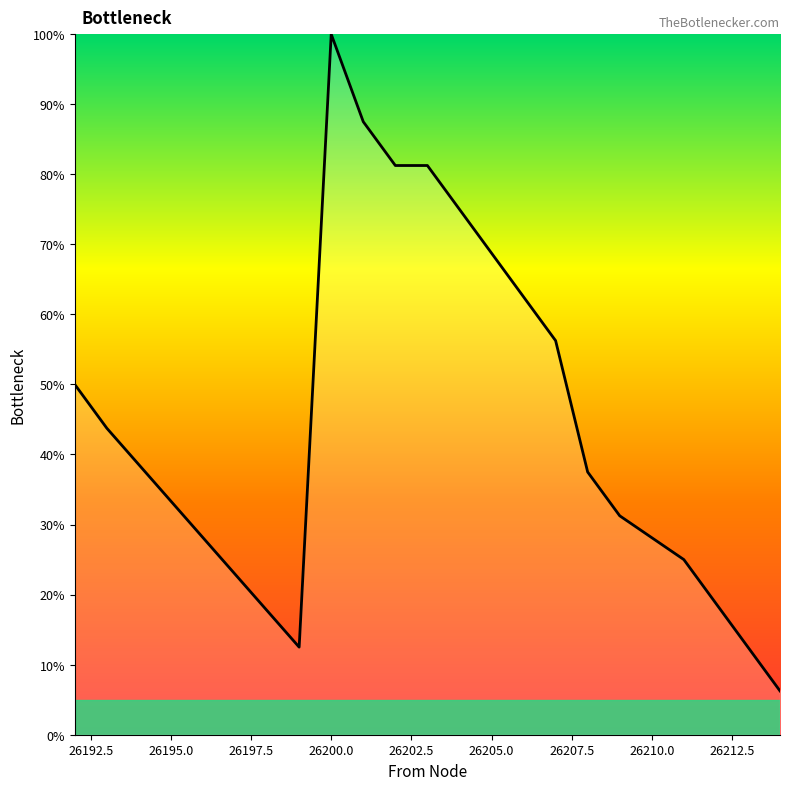

What is the maximum value shown in the chart?

100.0